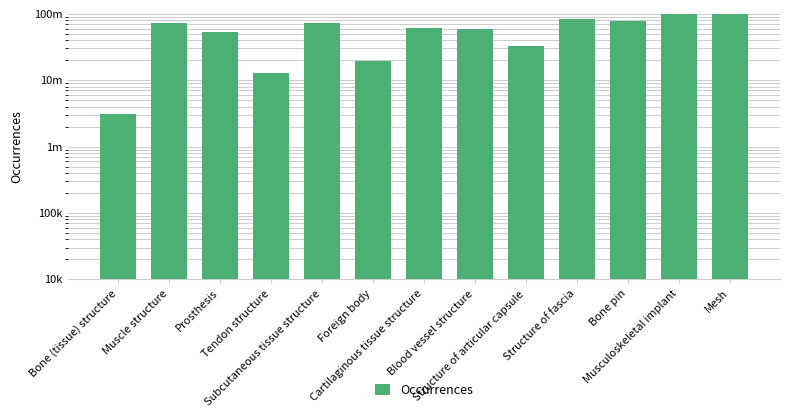

Rank the categories by value from highest to lowest.

Mesh, Musculoskeletal implant, Structure of fascia, Bone pin, Subcutaneous tissue structure, Muscle structure, Cartilaginous tissue structure, Blood vessel structure, Prosthesis, Structure of articular capsule, Foreign body, Tendon structure, Bone (tissue) structure